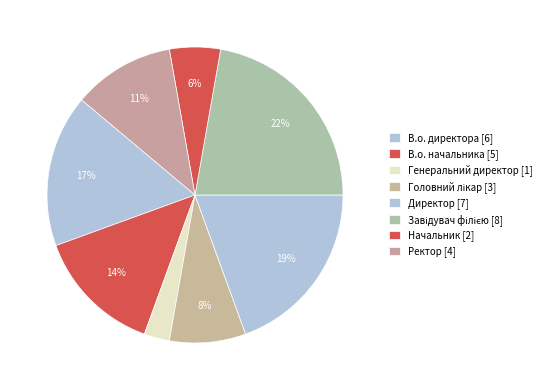

How many segments does this pie chart have?

8